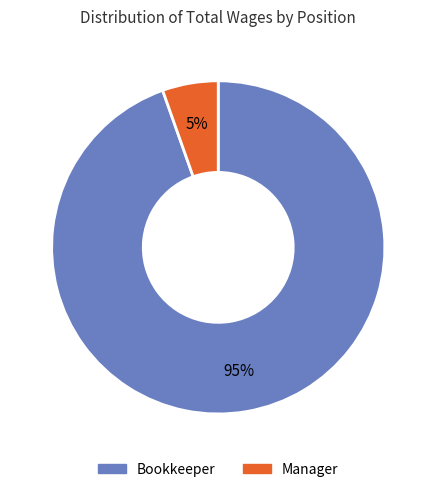

Which slice is the largest?

Bookkeeper